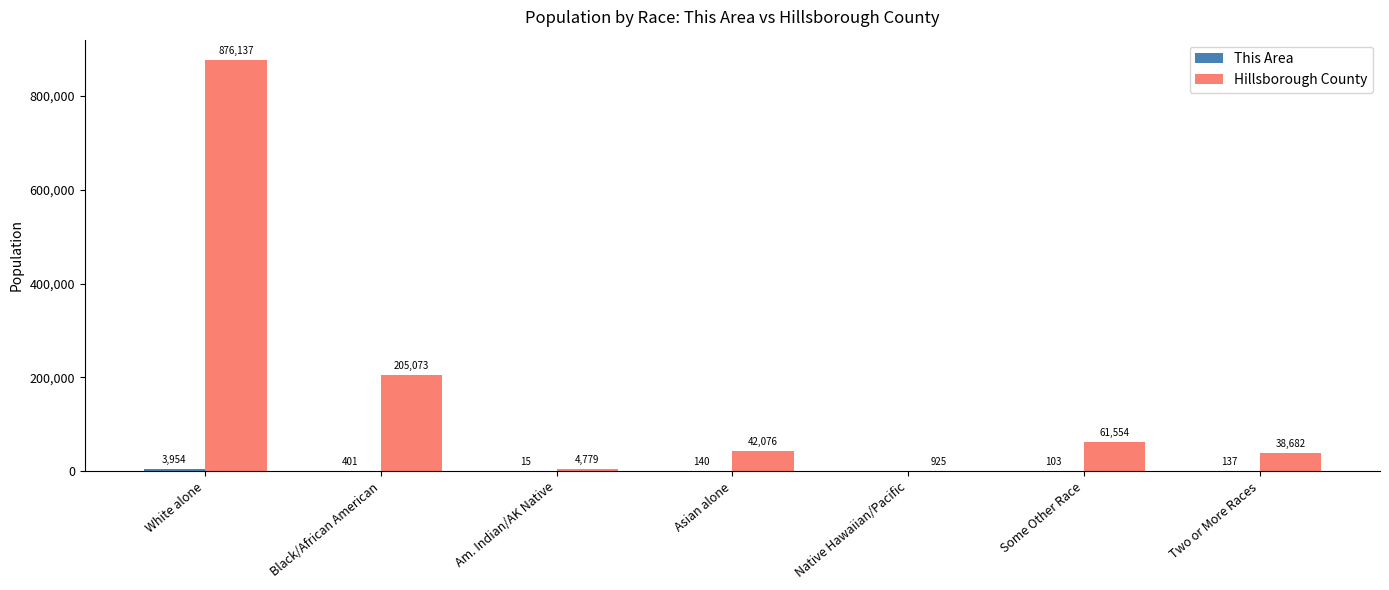

Between Asian alone and Some Other Race, which series saw the biggest shift?

Hillsborough County